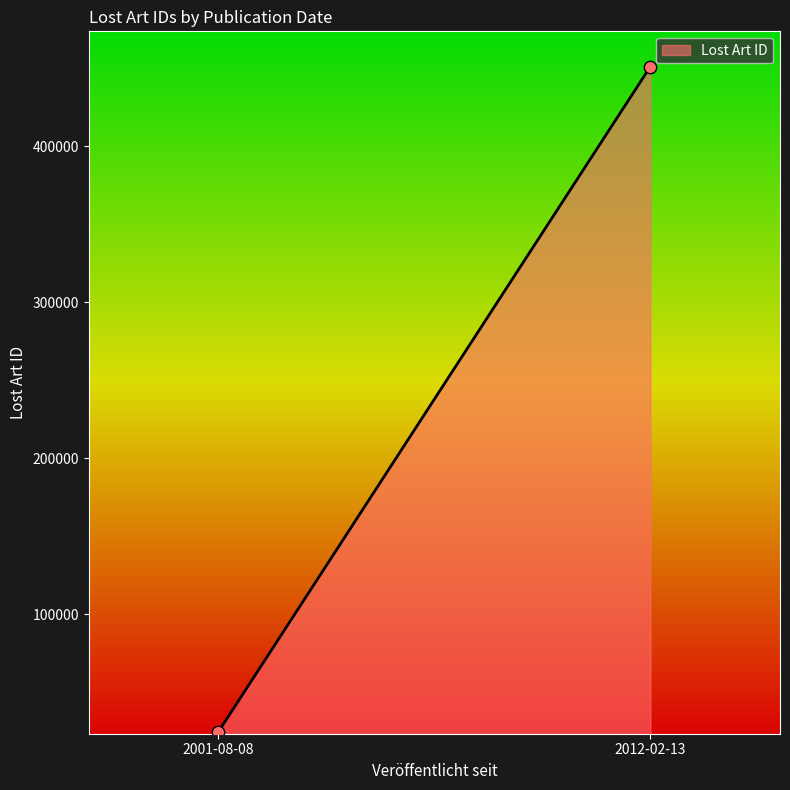

What is the average Y value?

237920